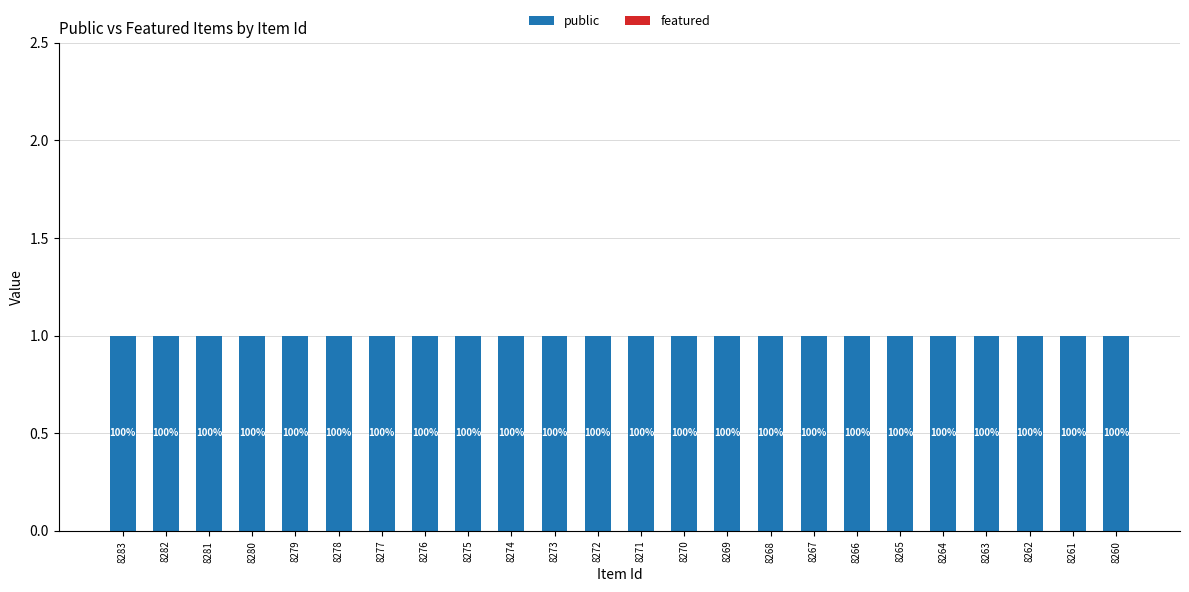

List the series in order of their overall mean, highest first.

public, featured